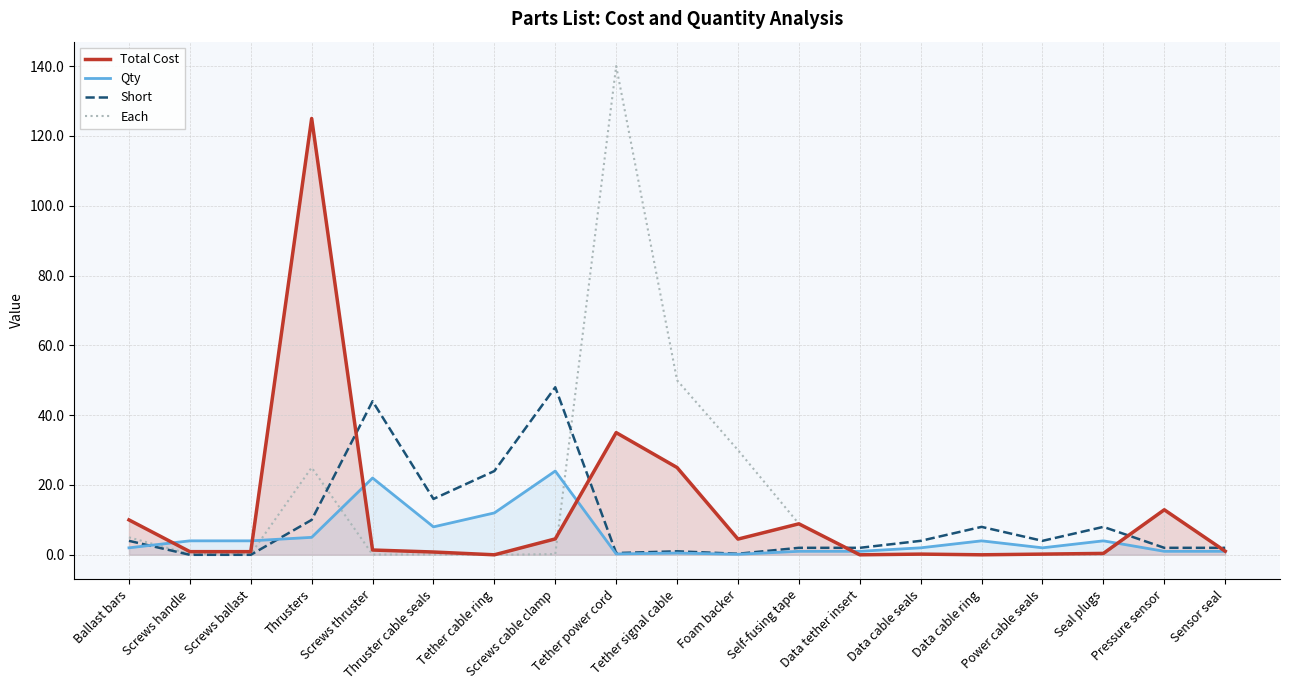

How many data points in Total Cost are less than 1?

9